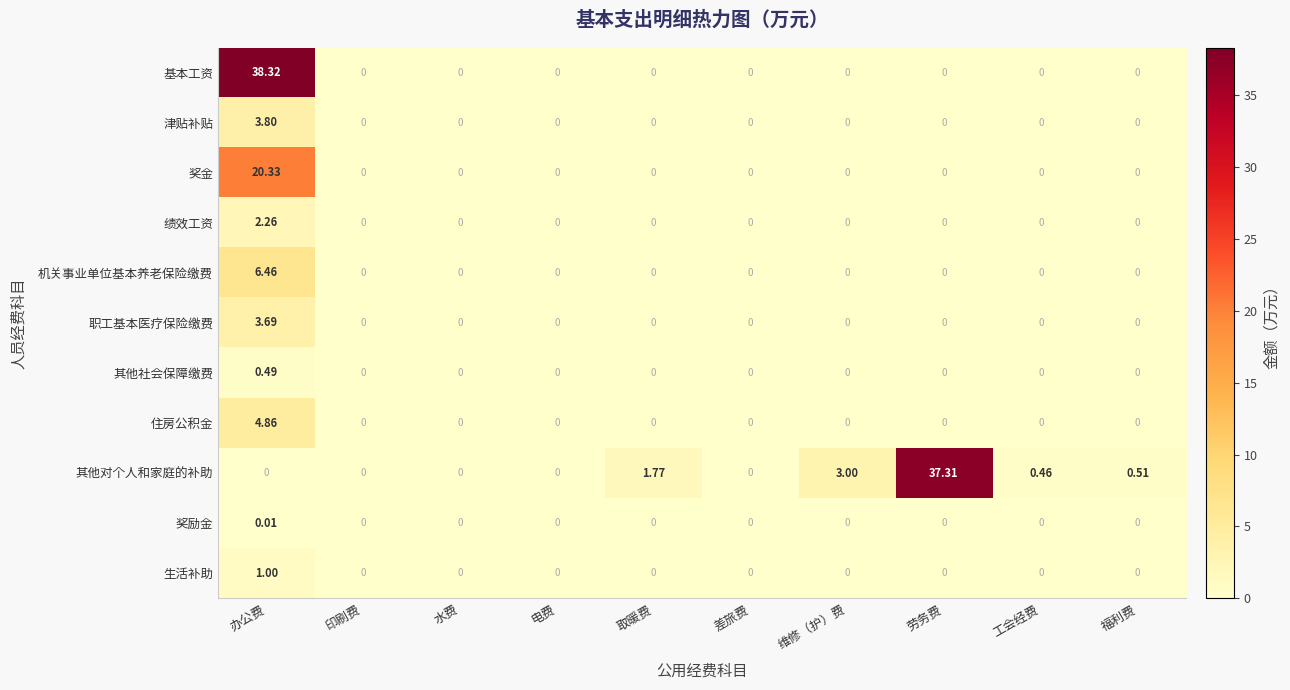

What is the greatest value displayed?

38.3